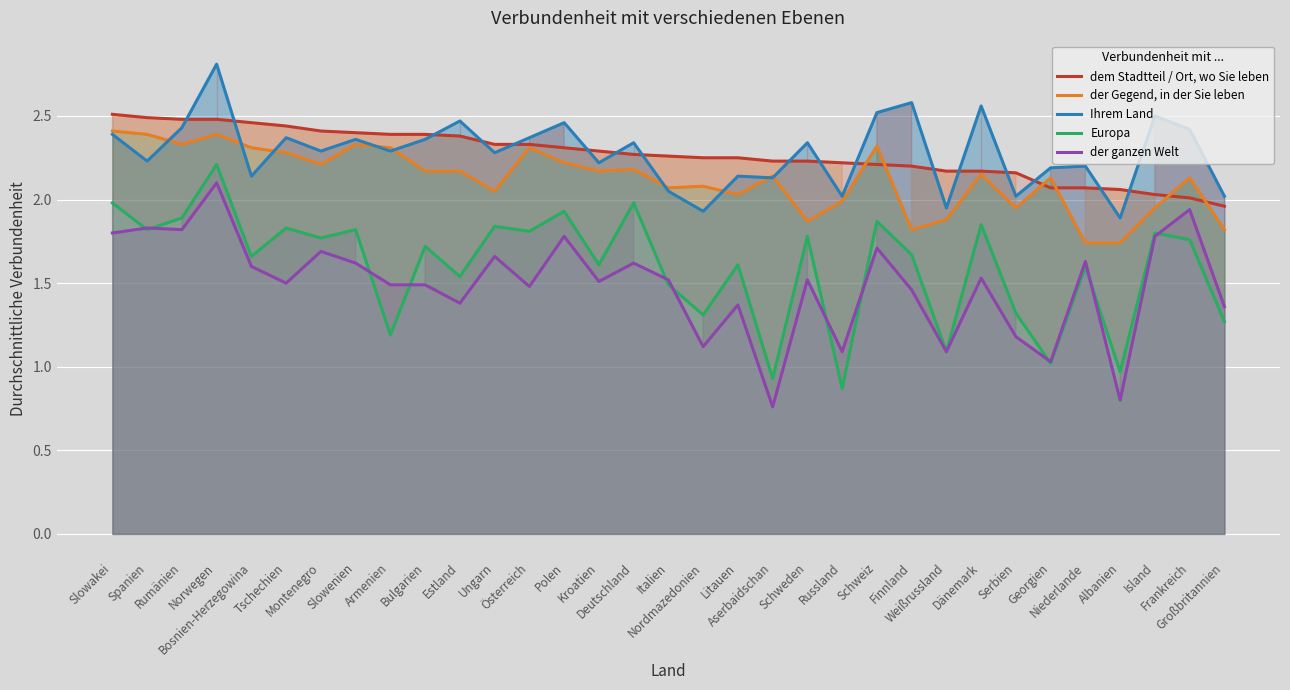

What is the difference between the maximum and minimum values in the dem Stadtteil / Ort, wo Sie leben series?

0.5